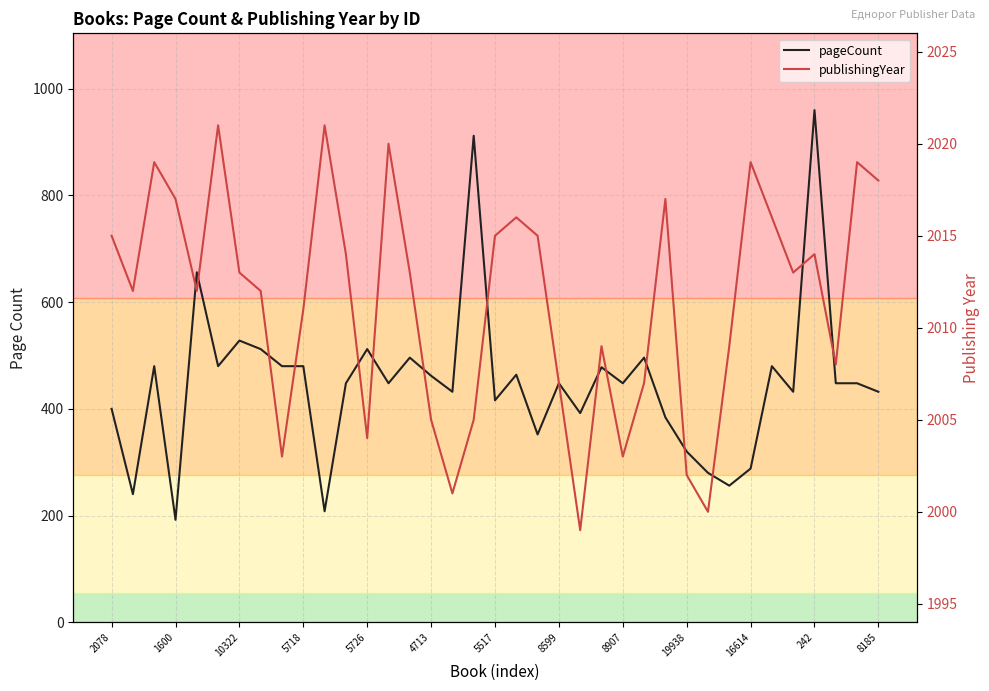

What is the approximate value of publishingYear at 17?

2005